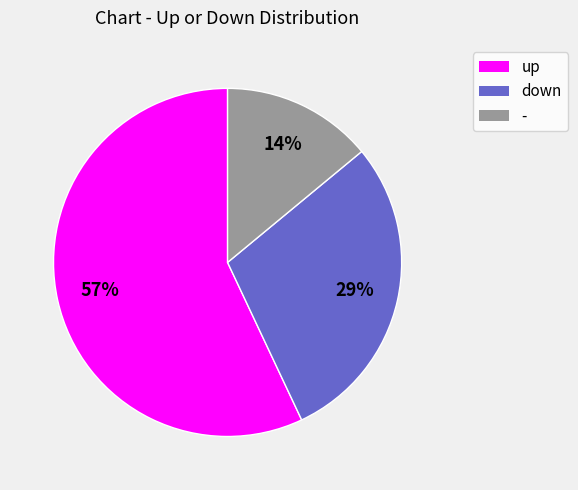

Count the number of slices in the pie.

3